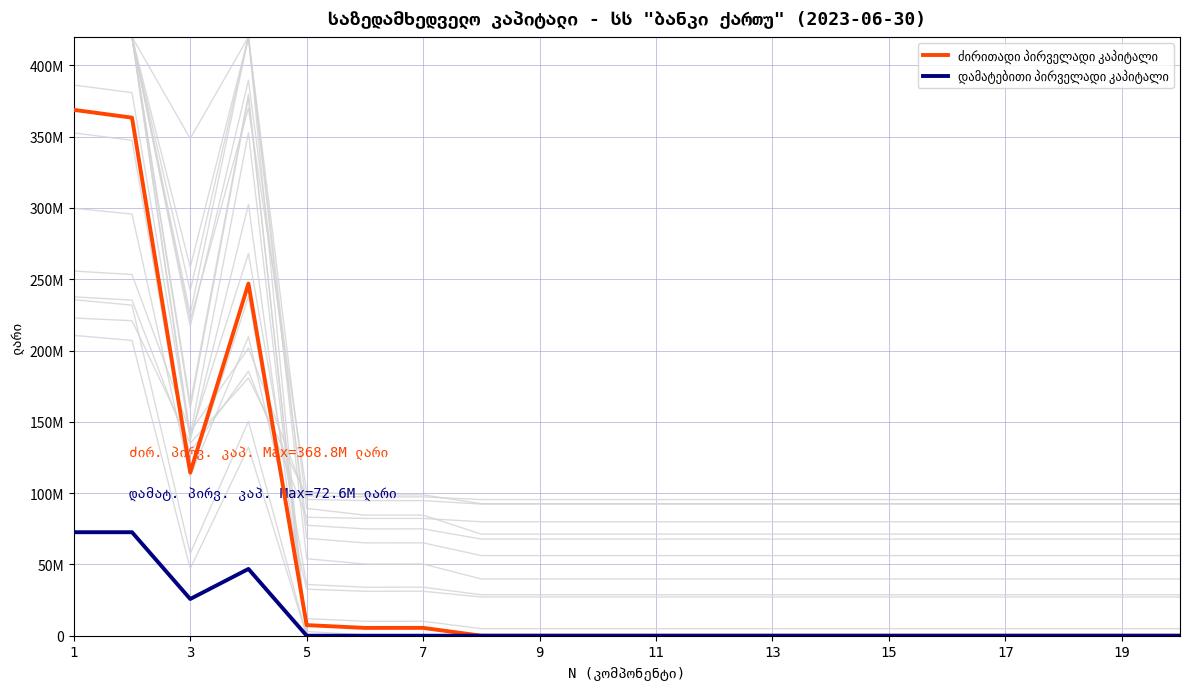

What is the difference between the second highest and minimum values in the დამატებითი პირველადი კაპიტალი series?

72596163.5